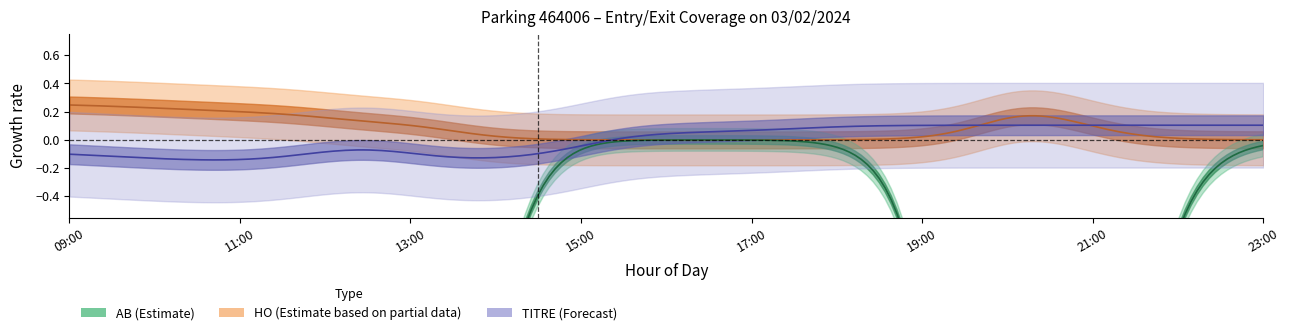

How many series are shown in this chart?

3